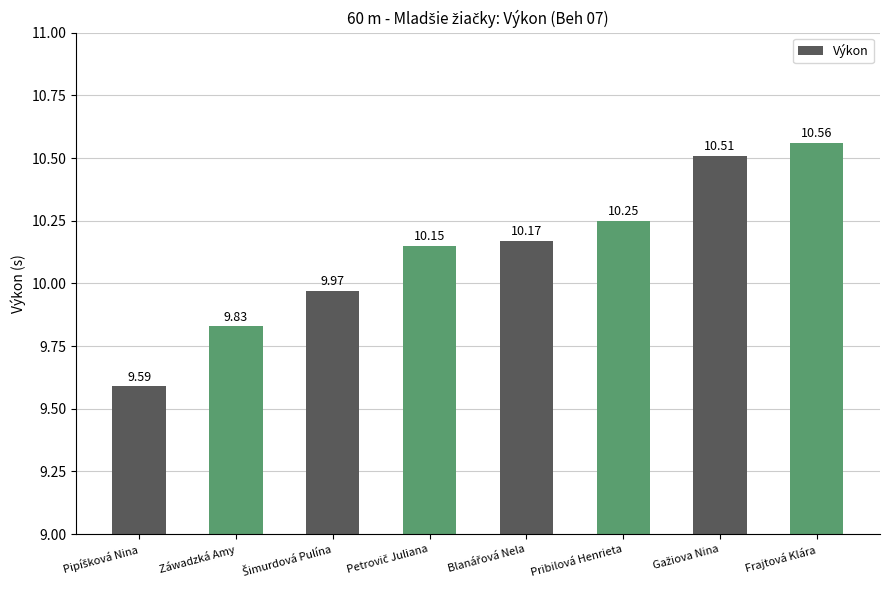

What is the minimum value shown in the chart?

9.6